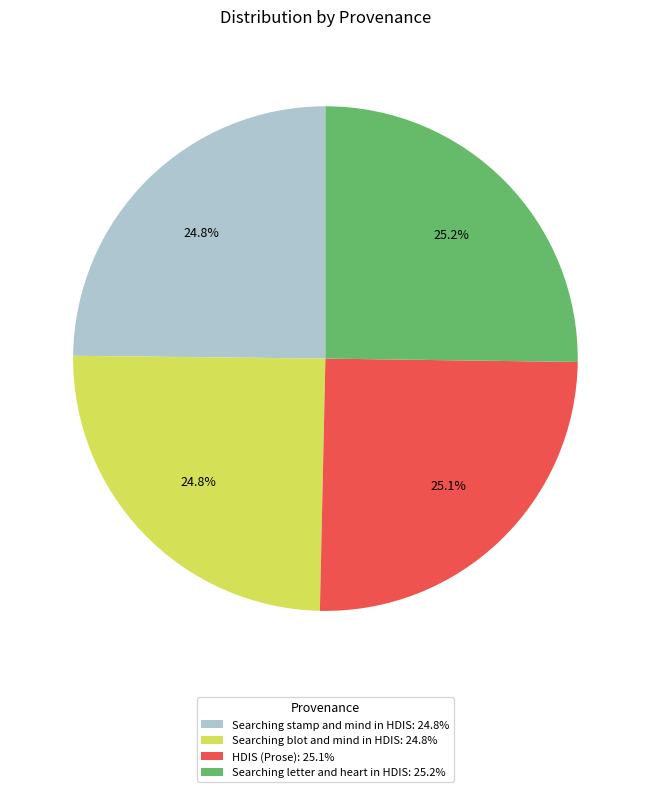

How much of the chart is everything except Searching stamp and mind in HDIS?

75.2%